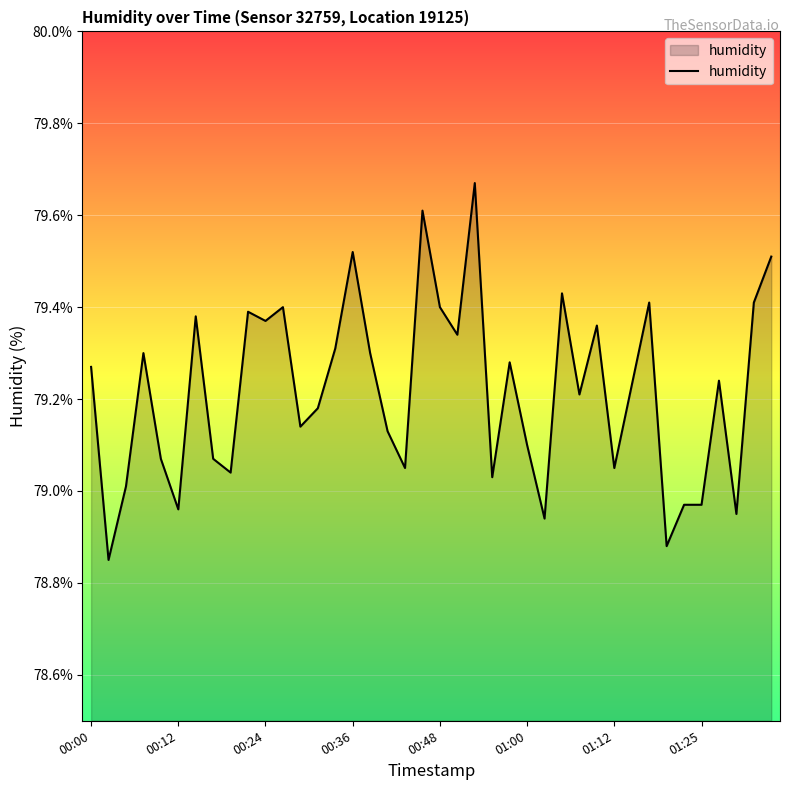

What is the difference between the maximum and minimum values?

0.8